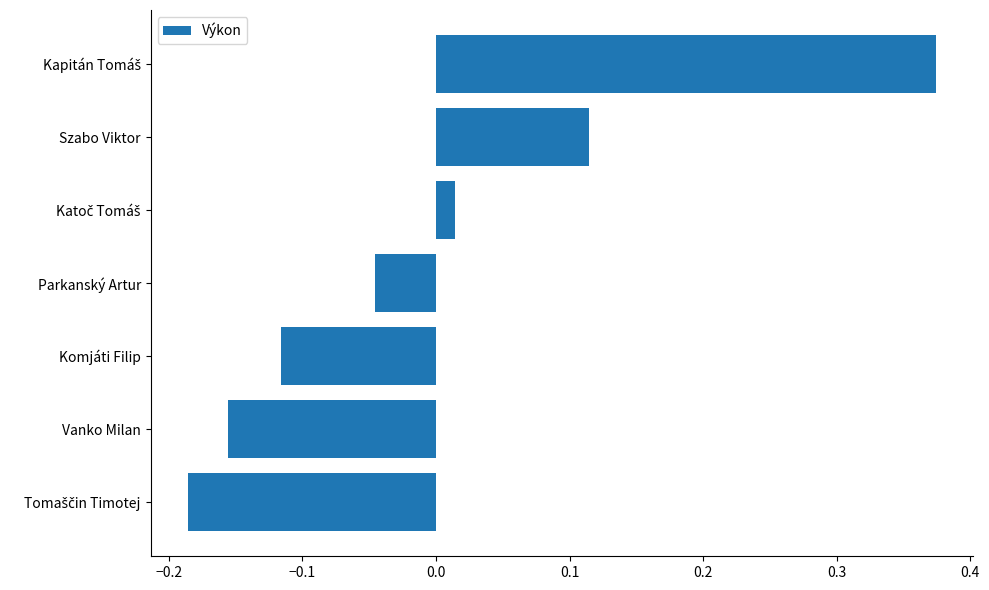

Is it true that the value at Komjáti Filip is -0.2?

False